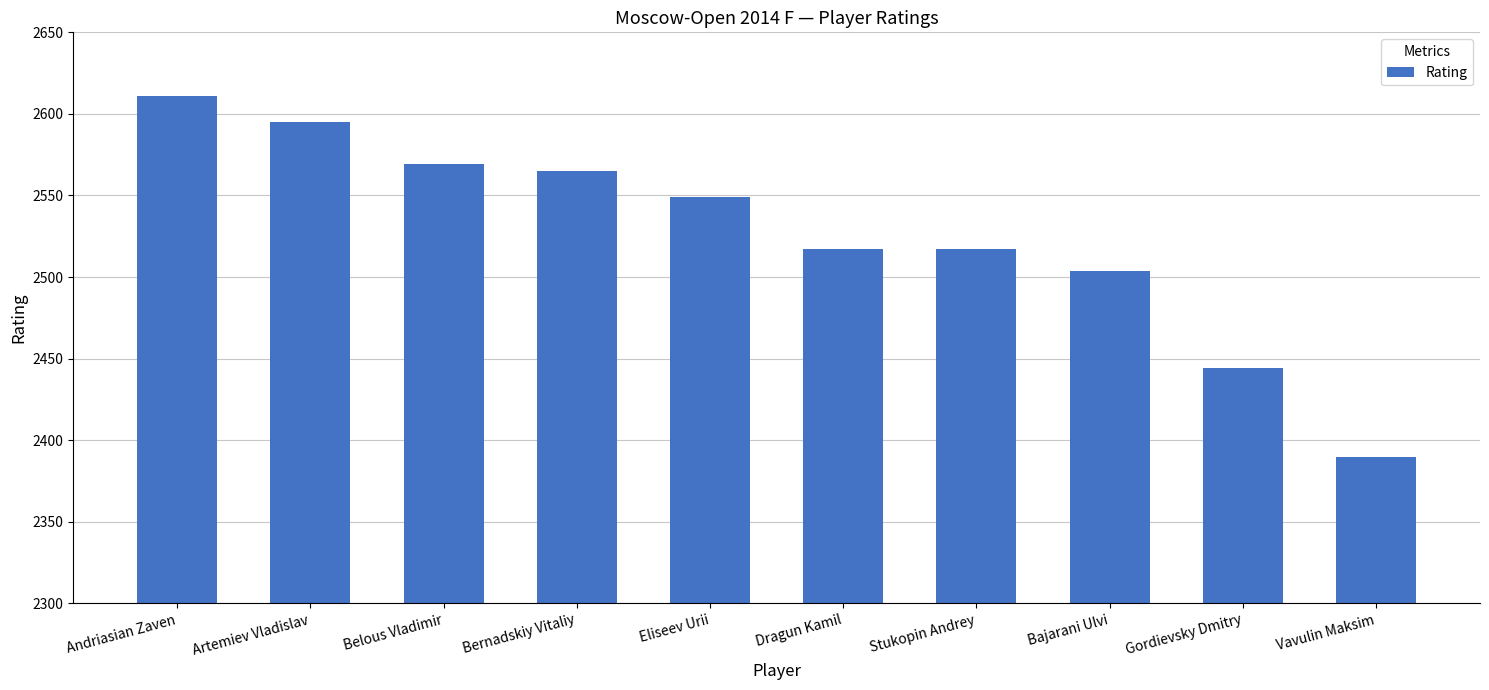

Reading right to left, what are all the values shown in this chart?

Vavulin Maksim=2390	Gordievsky Dmitry=2444	Bajarani Ulvi=2504	Stukopin Andrey=2517	Dragun Kamil=2517	Eliseev Urii=2549	Bernadskiy Vitaliy=2565	Belous Vladimir=2569	Artemiev Vladislav=2595	Andriasian Zaven=2611